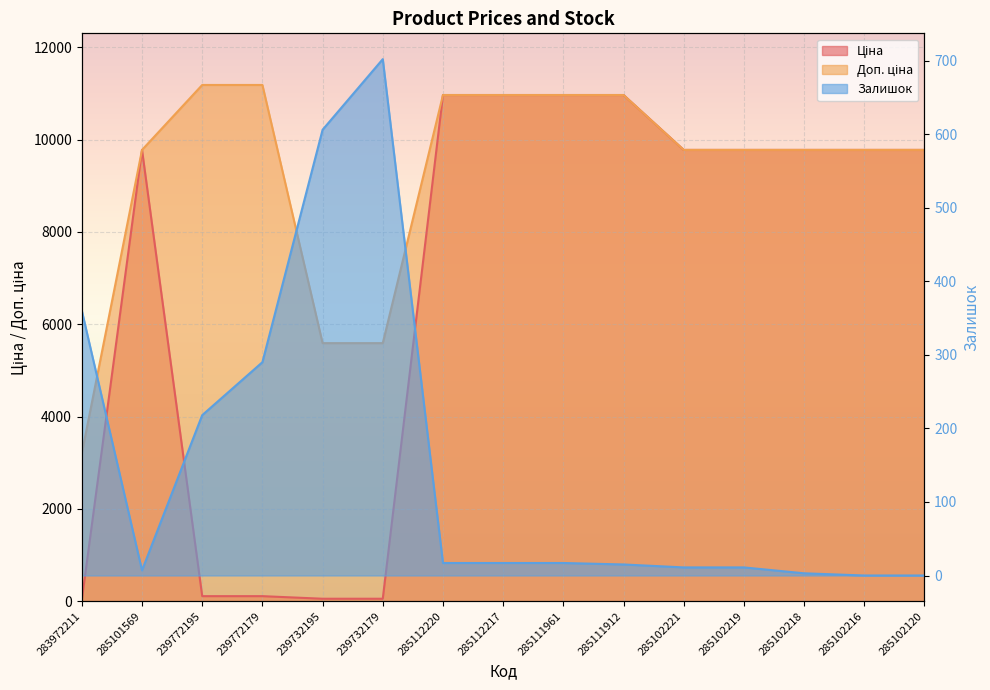

What is the total value across all series at 285102218?

19554.0